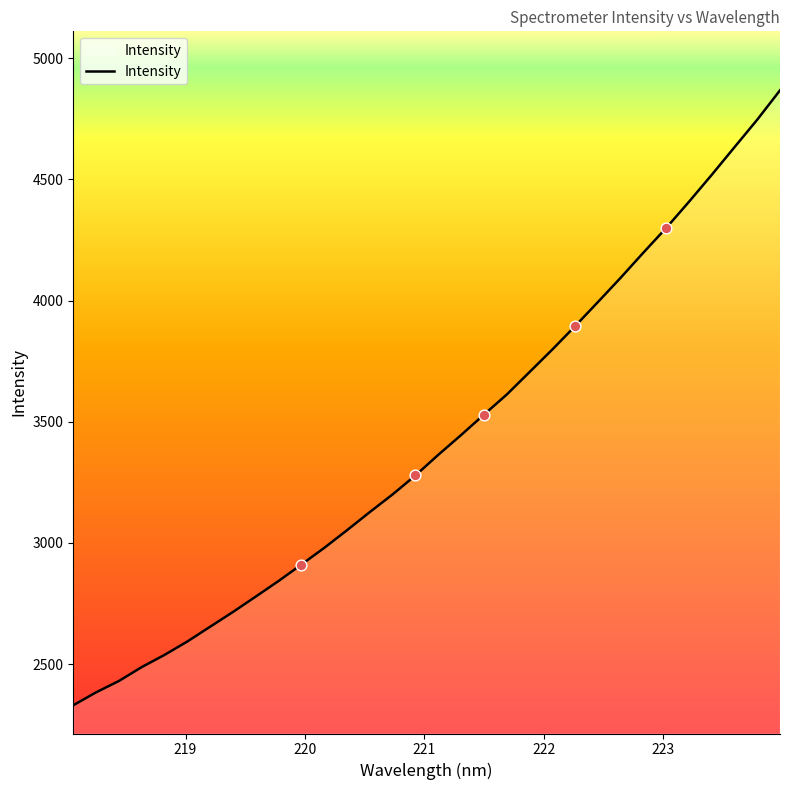

What is the maximum value shown in the chart?

4867.1